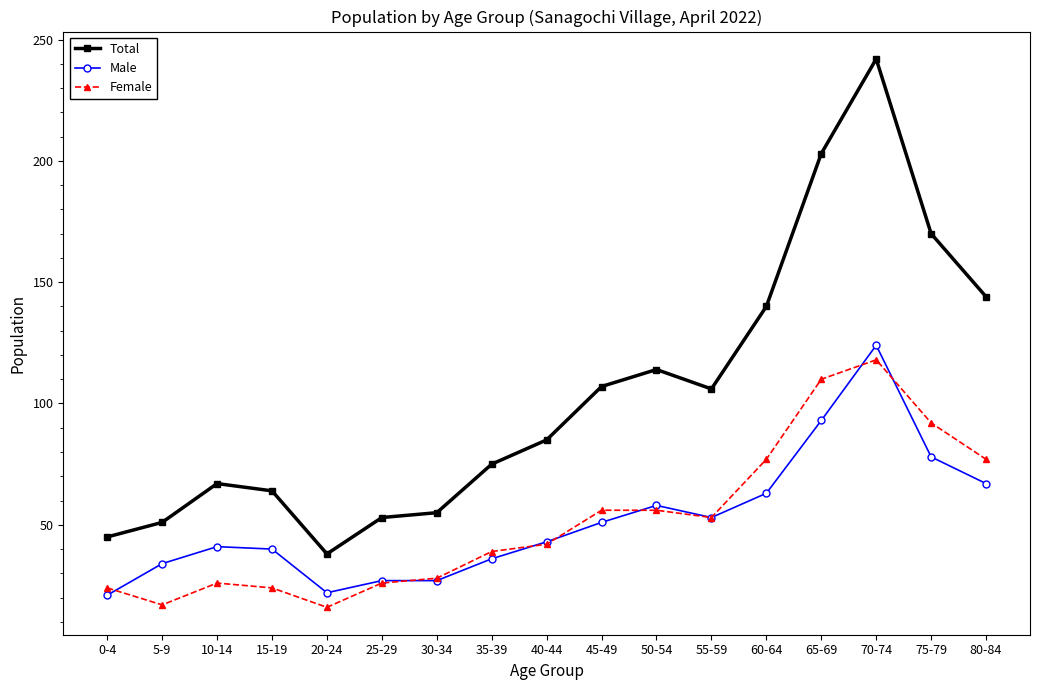

Reading left to right, transcribe all the data shown in this chart.

Total: 0-4=45	5-9=51	10-14=67	15-19=64	20-24=38	25-29=53	30-34=55	35-39=75	40-44=85	45-49=107	50-54=114	55-59=106	60-64=140	65-69=203	70-74=242	75-79=170	80-84=144
Male: 0-4=21	5-9=34	10-14=41	15-19=40	20-24=22	25-29=27	30-34=27	35-39=36	40-44=43	45-49=51	50-54=58	55-59=53	60-64=63	65-69=93	70-74=124	75-79=78	80-84=67
Female: 0-4=24	5-9=17	10-14=26	15-19=24	20-24=16	25-29=26	30-34=28	35-39=39	40-44=42	45-49=56	50-54=56	55-59=53	60-64=77	65-69=110	70-74=118	75-79=92	80-84=77